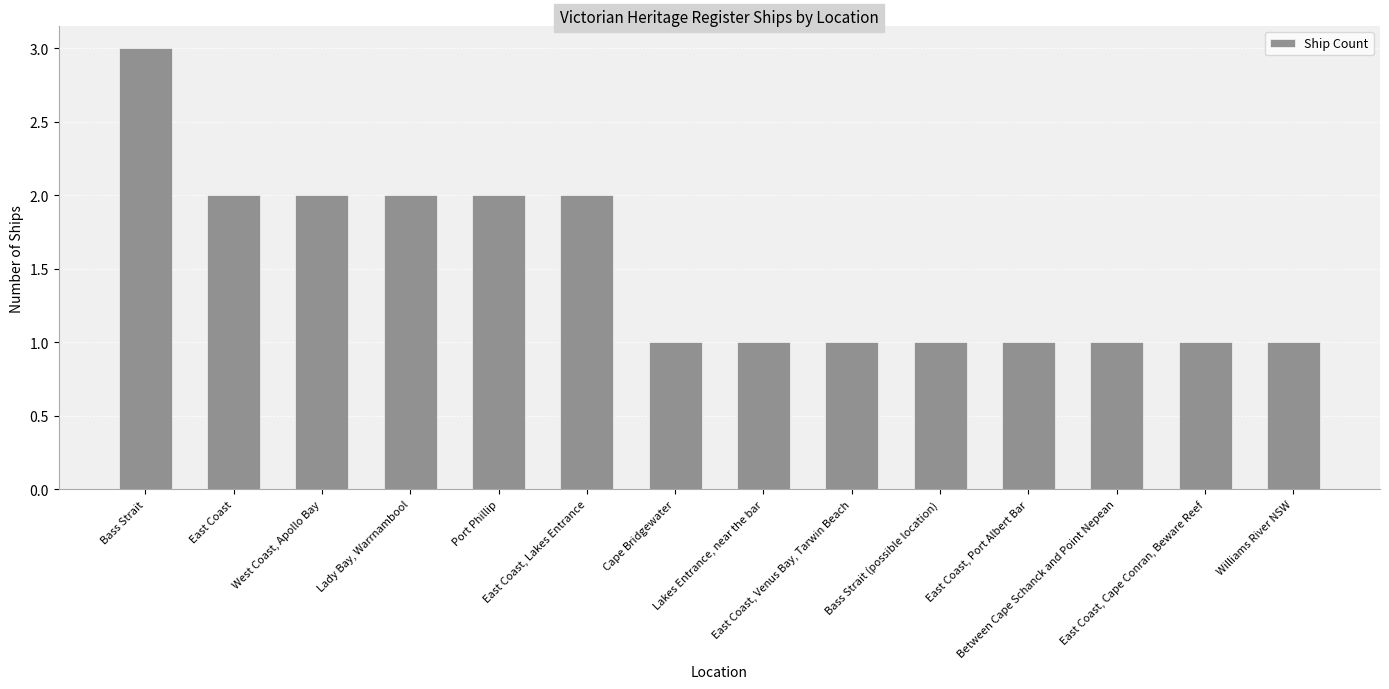

What is the sum of the values at Bass Strait and East Coast, Port Albert Bar?

4